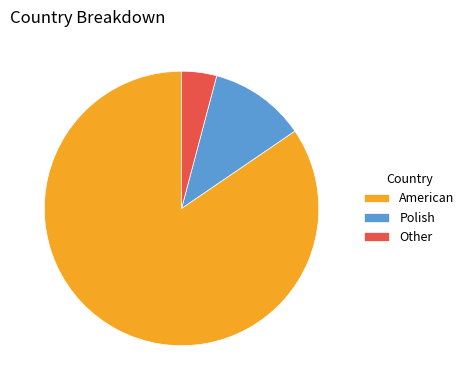

How many slices are in this pie chart?

3